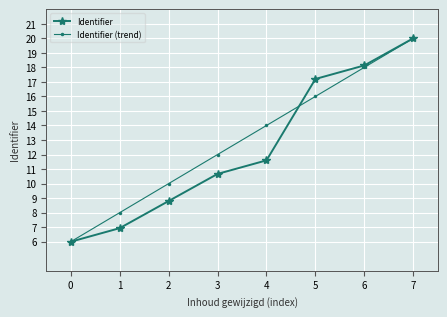

Is it true that Identifier (trend) equals 12.0 at 3?

True